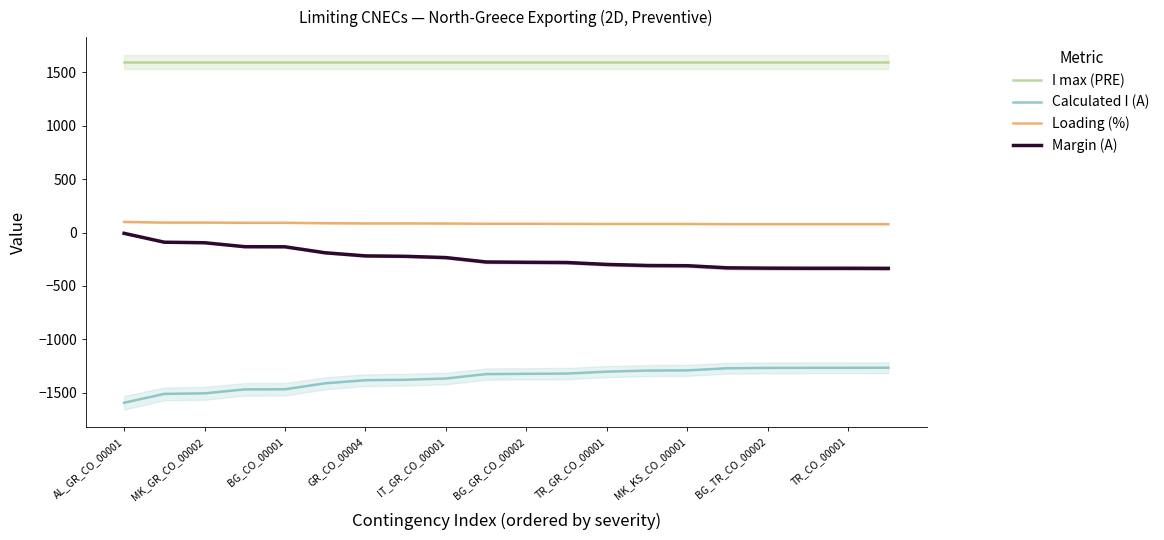

What is the total value across all series at 15?

79